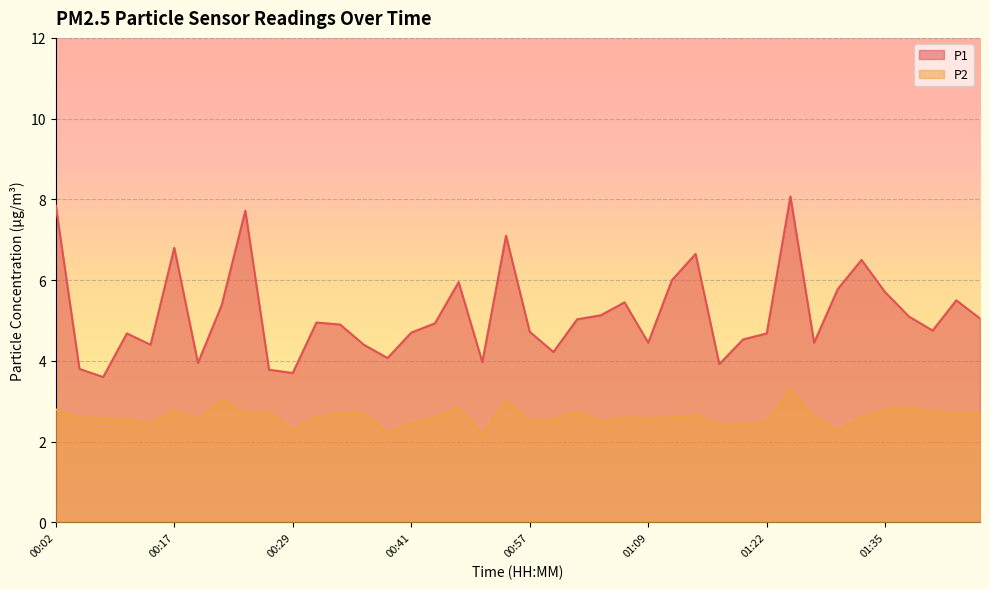

In P1, how many points are higher than both neighbors (excluding endpoints)?

11